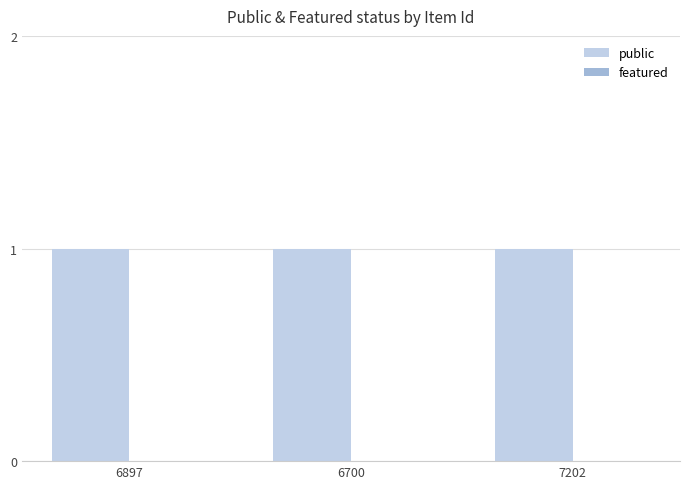

The public series shows 1 at 6897. True or false?

False